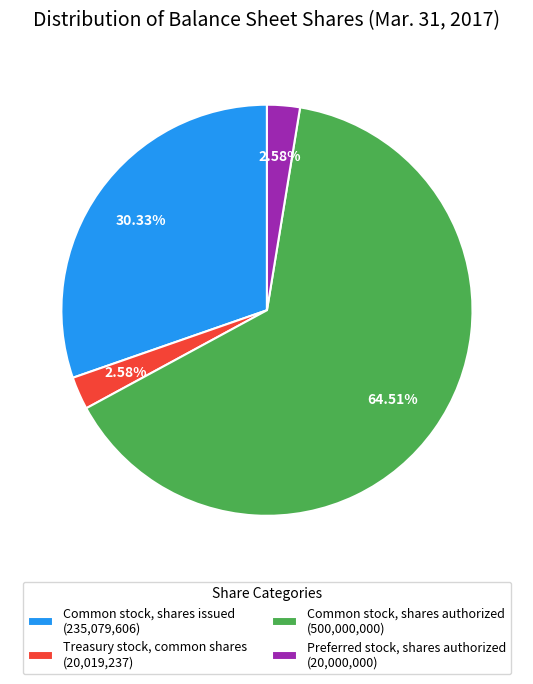

How many segments does this pie chart have?

4